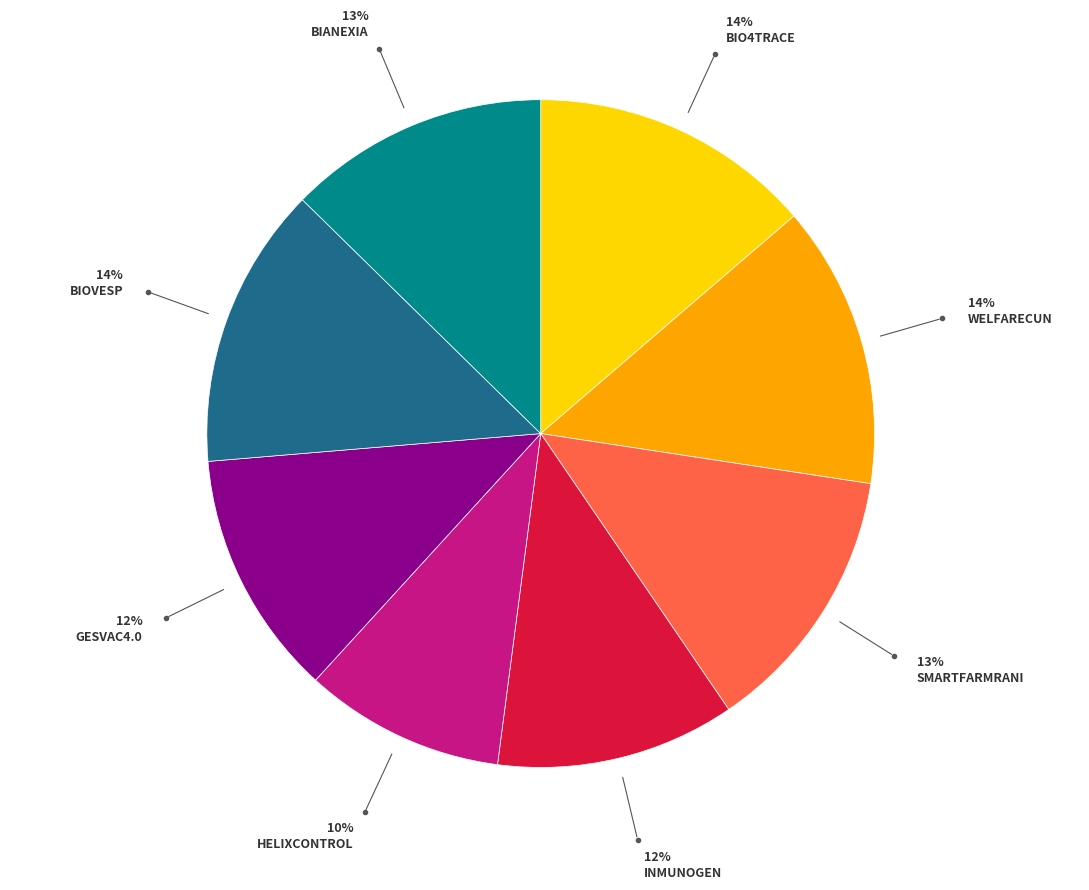

Does any single category account for the majority?

No